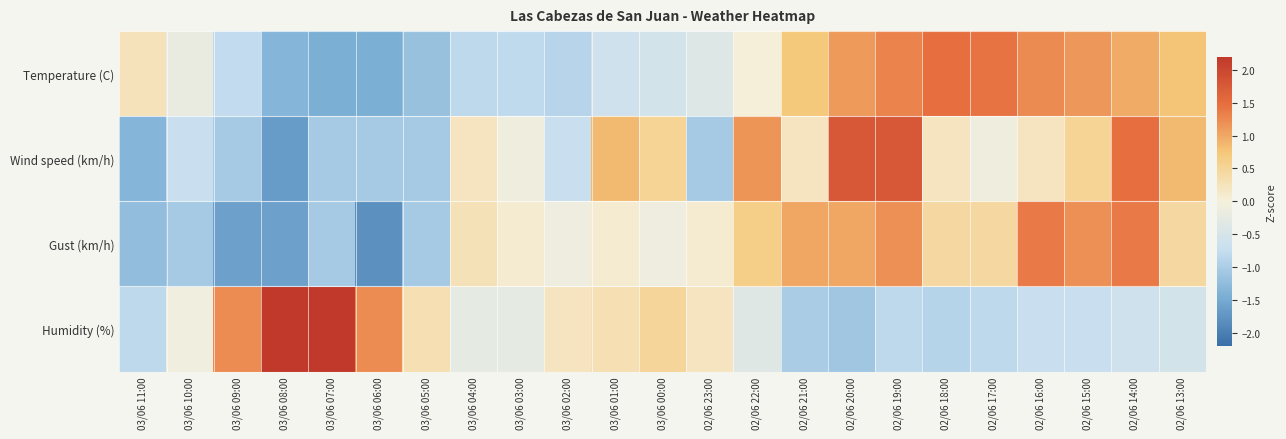

Which category has the lowest value across all series?

03/06 06:00